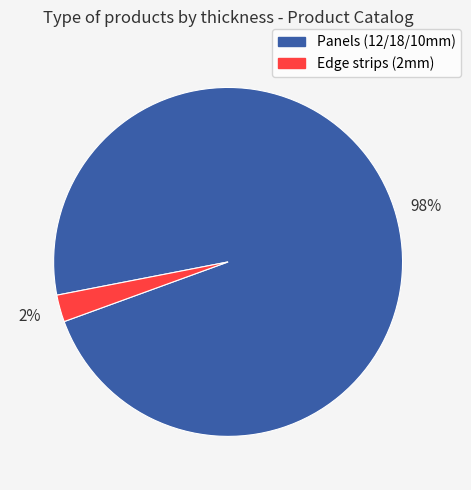

To the nearest percent, what is the average slice percentage?

50%